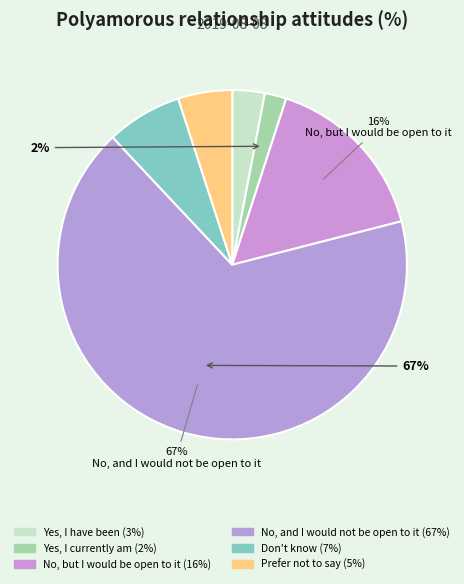

Is the sum of Prefer not to say and No, and I would not be open to it greater than half?

Yes